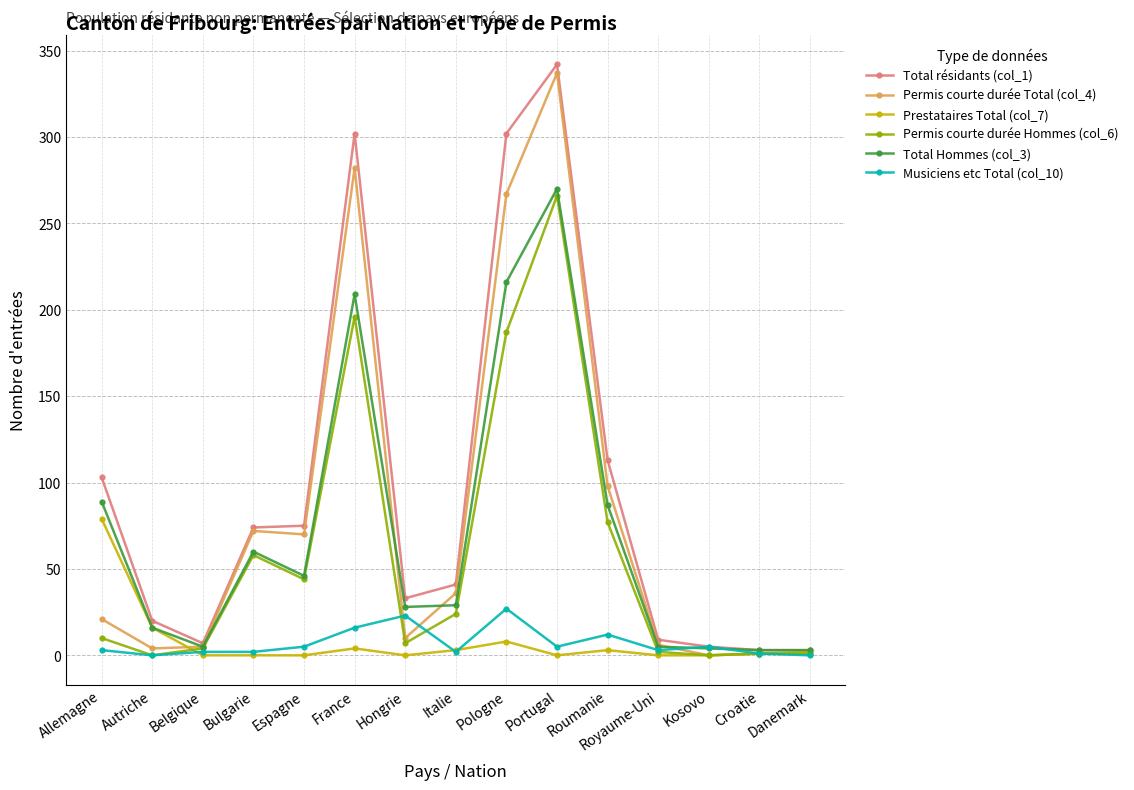

At Pologne, list the series in order from smallest to largest.

Prestataires Total (col_7), Musiciens etc Total (col_10), Permis courte durée Hommes (col_6), Total Hommes (col_3), Permis courte durée Total (col_4), Total résidants (col_1)